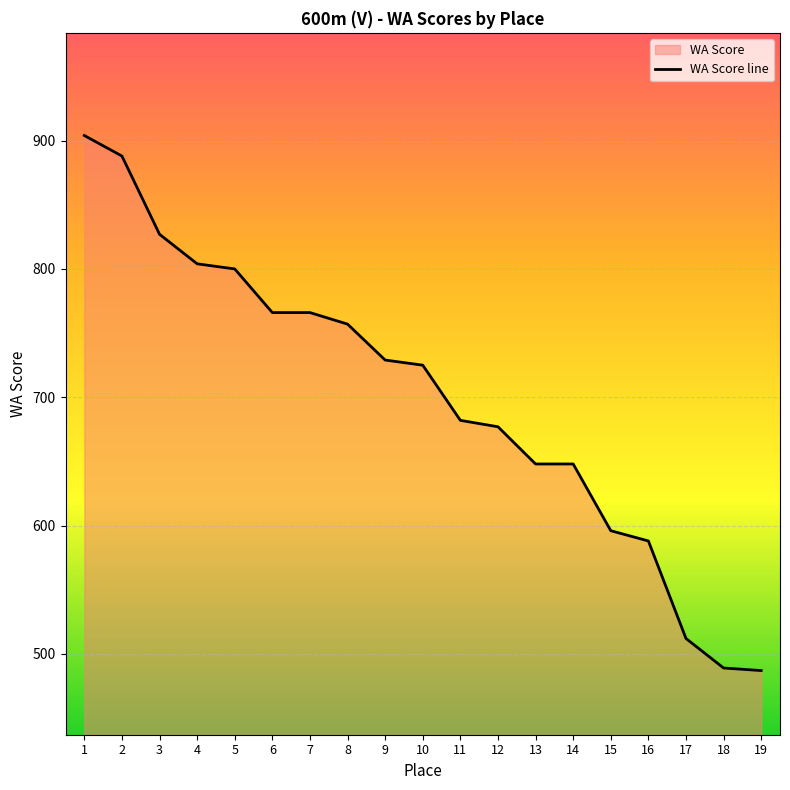

What is the sum of the values at 15 and 13?

1244